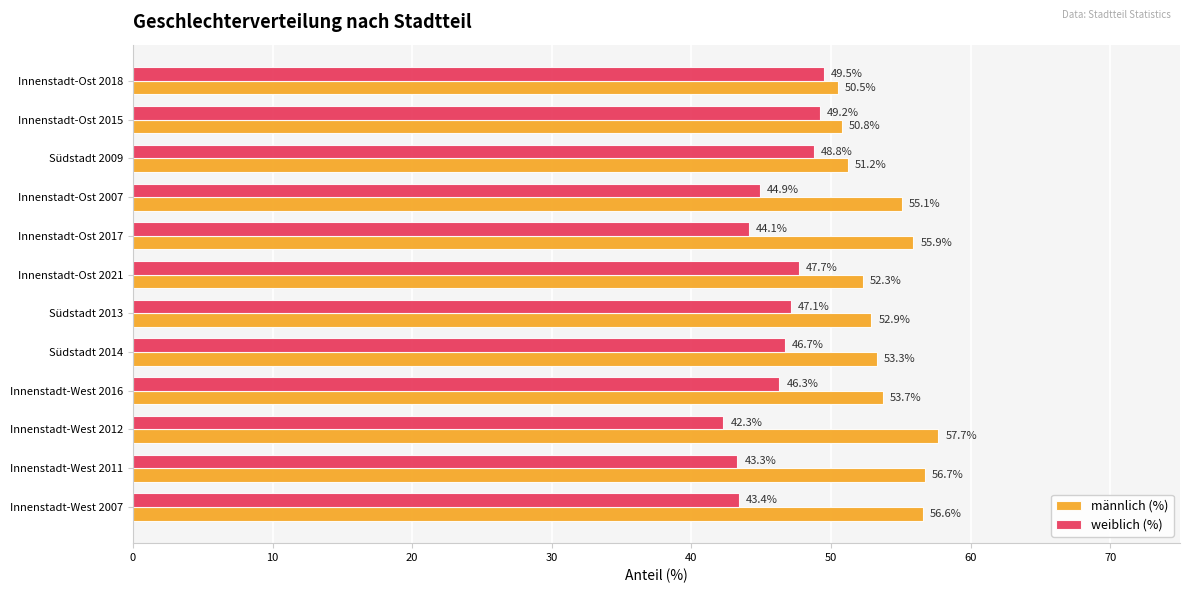

What is the sum of the männlich (%) values at Innenstadt-Ost 2007 and Innenstadt-West 2007?

111.7